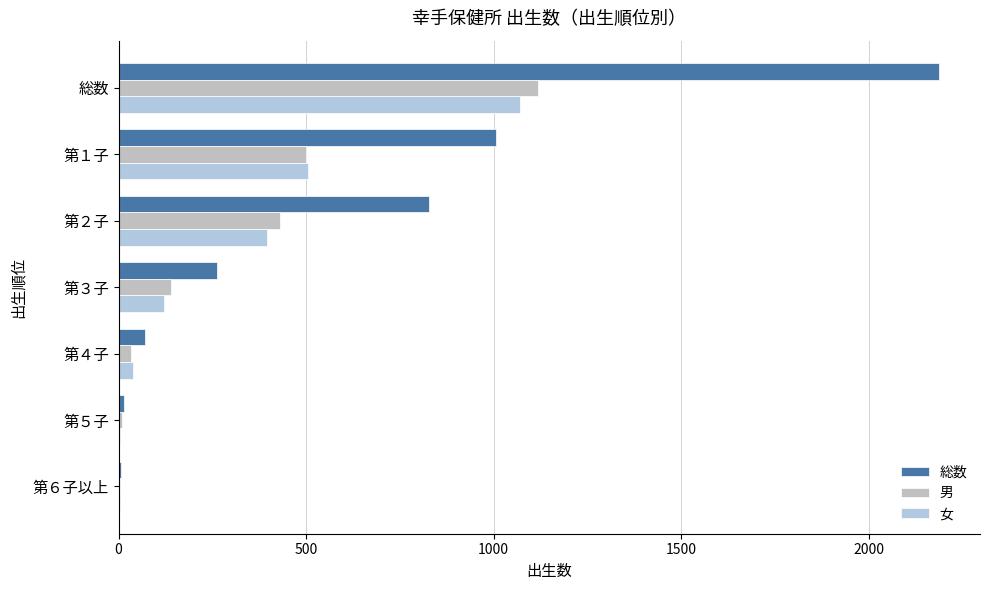

How many series are shown in this chart?

3